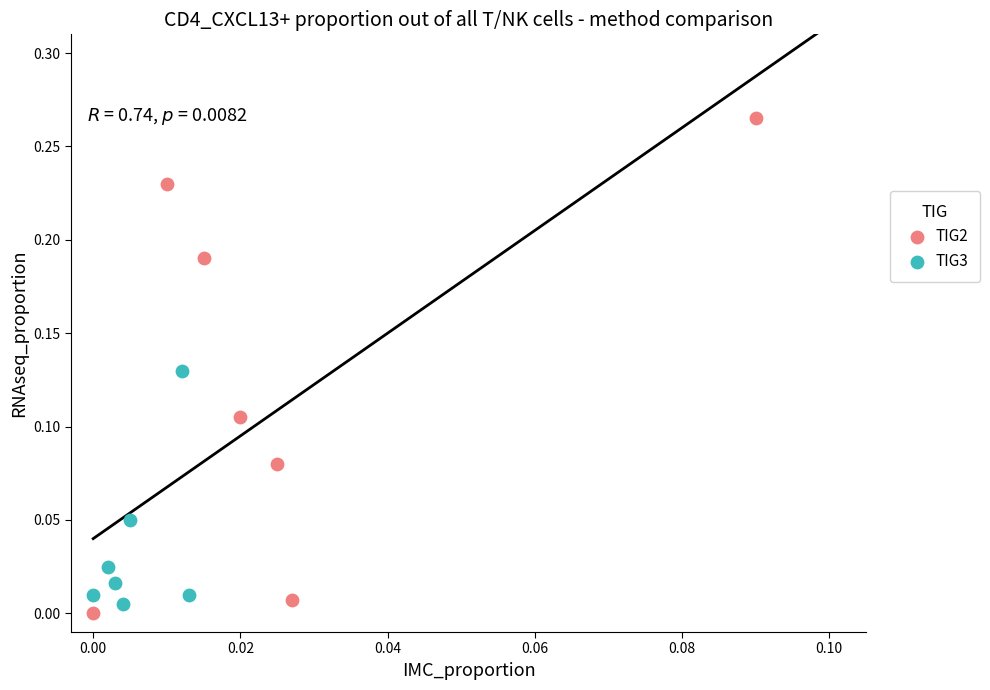

Which series contains the highest Y value?

TIG2